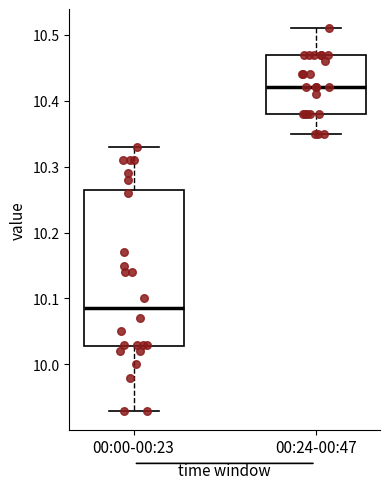

Comparing the boxes themselves (not the whiskers), which one is the tallest?

00:00-00:23